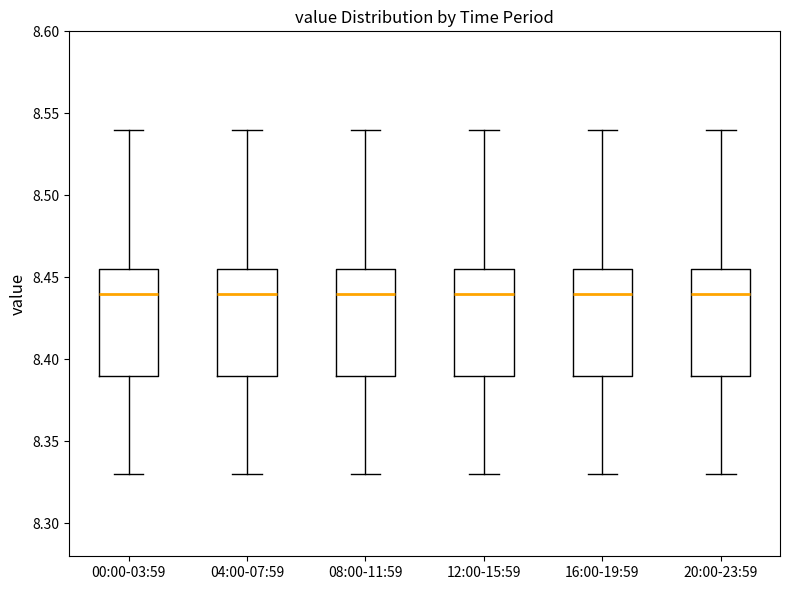

Where does the upper whisker of the box for 20:00-23:59 end on the y-axis? The values are not printed on the chart, so give them approximately, as read against the axis.

8.540